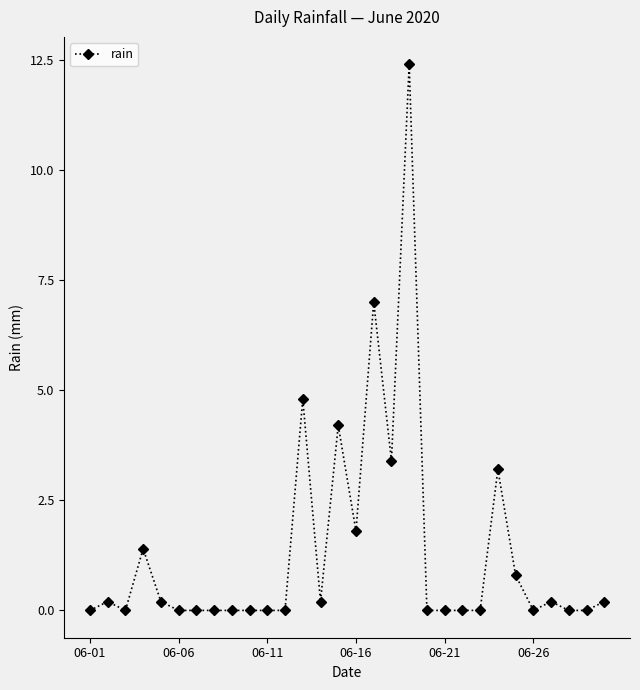

True or false: the data has more than 1 interior local peaks.

True